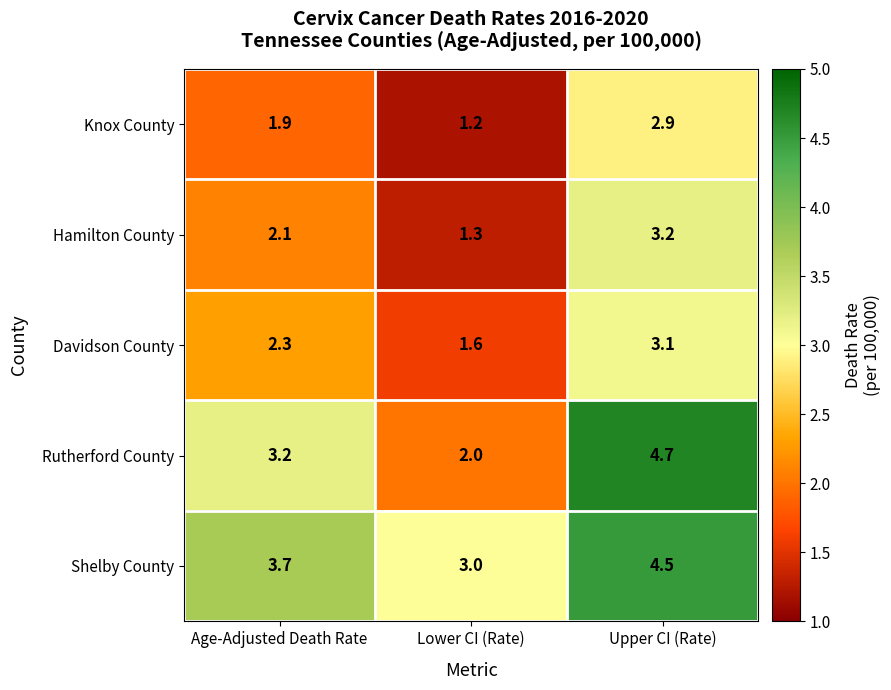

Reading right to left, extract all data points from this chart.

Knox County: Upper CI (Rate)=2.9	Lower CI (Rate)=1.2	Age-Adjusted Death Rate=1.9
Hamilton County: Upper CI (Rate)=3.2	Lower CI (Rate)=1.3	Age-Adjusted Death Rate=2.1
Davidson County: Upper CI (Rate)=3.1	Lower CI (Rate)=1.6	Age-Adjusted Death Rate=2.3
Rutherford County: Upper CI (Rate)=4.7	Lower CI (Rate)=2.0	Age-Adjusted Death Rate=3.2
Shelby County: Upper CI (Rate)=4.5	Lower CI (Rate)=3.0	Age-Adjusted Death Rate=3.7